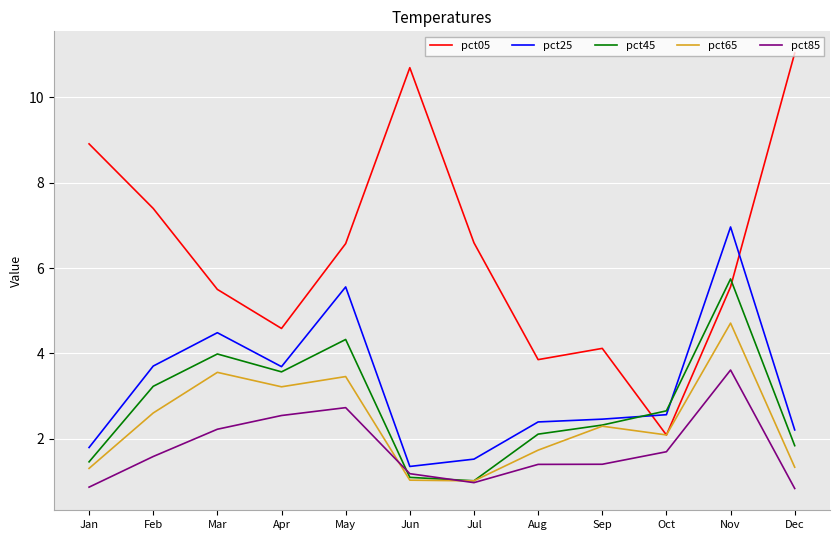

Which category has the highest value in the pct65 series?

Nov